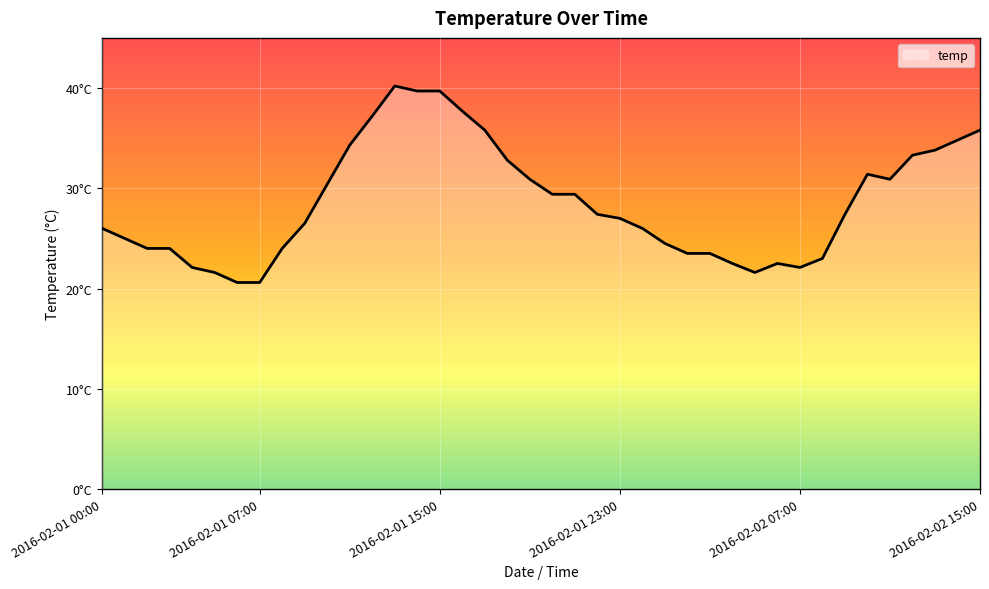

What is the label of the 10th point from the left?

2016-02-01 09:00